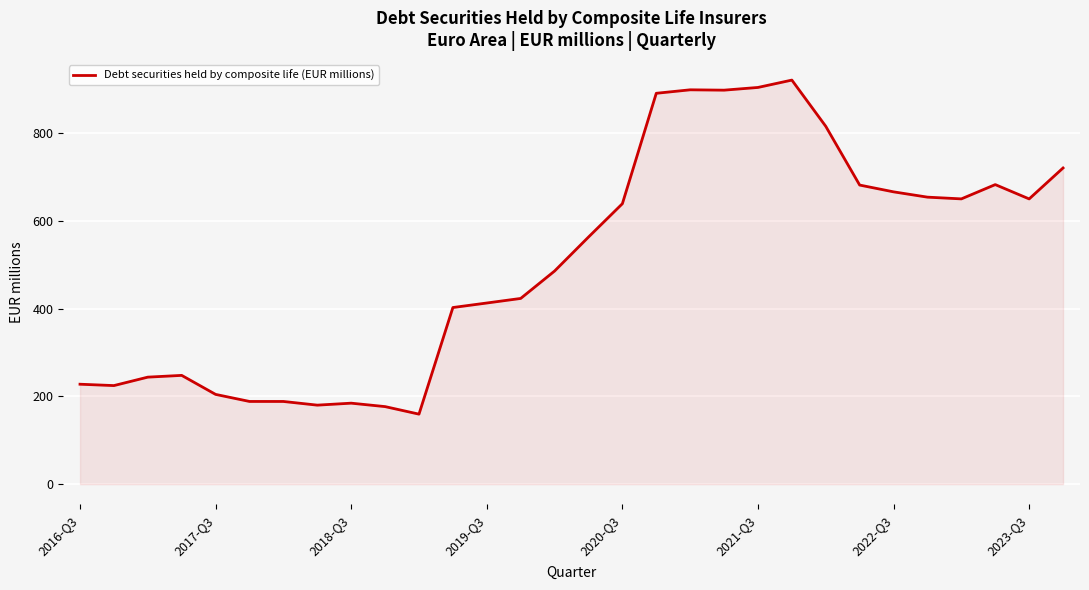

Count the number of values greater than 562.

15